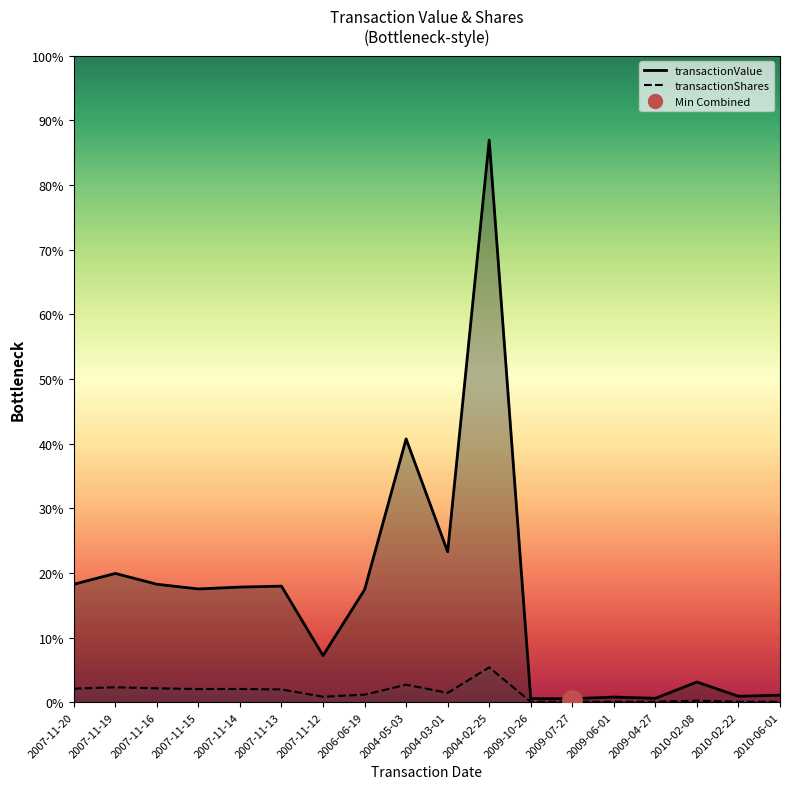

How many data points does each series have?

18